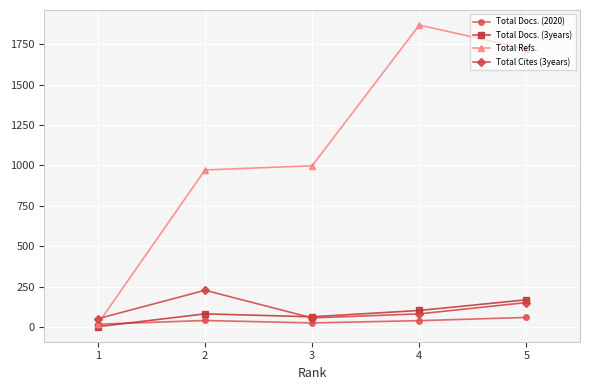

What is the difference between the maximum and second lowest values in the Total Docs. (3years) series?

105